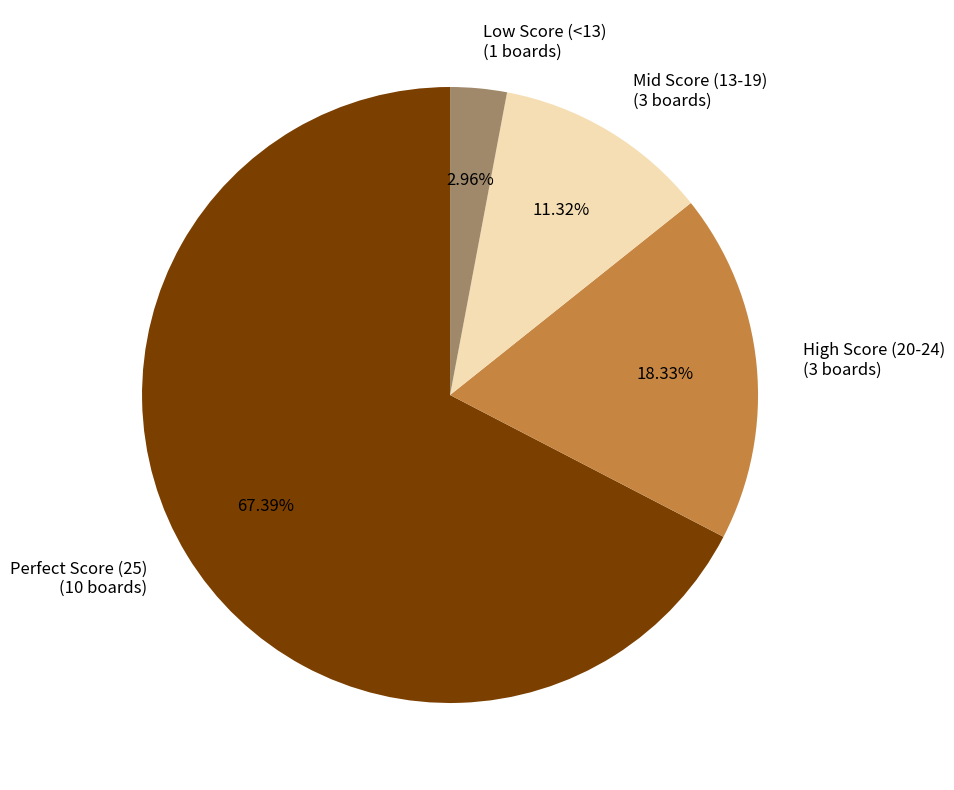

Rank the categories by value from highest to lowest.

Perfect Score (25) (10 boards), High Score (20-24) (3 boards), Mid Score (13-19) (3 boards), Low Score (<13) (1 boards)